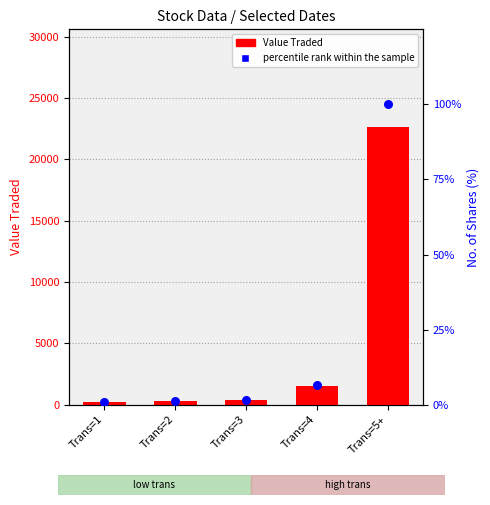

Which series has the largest total across all categories?

Value Traded